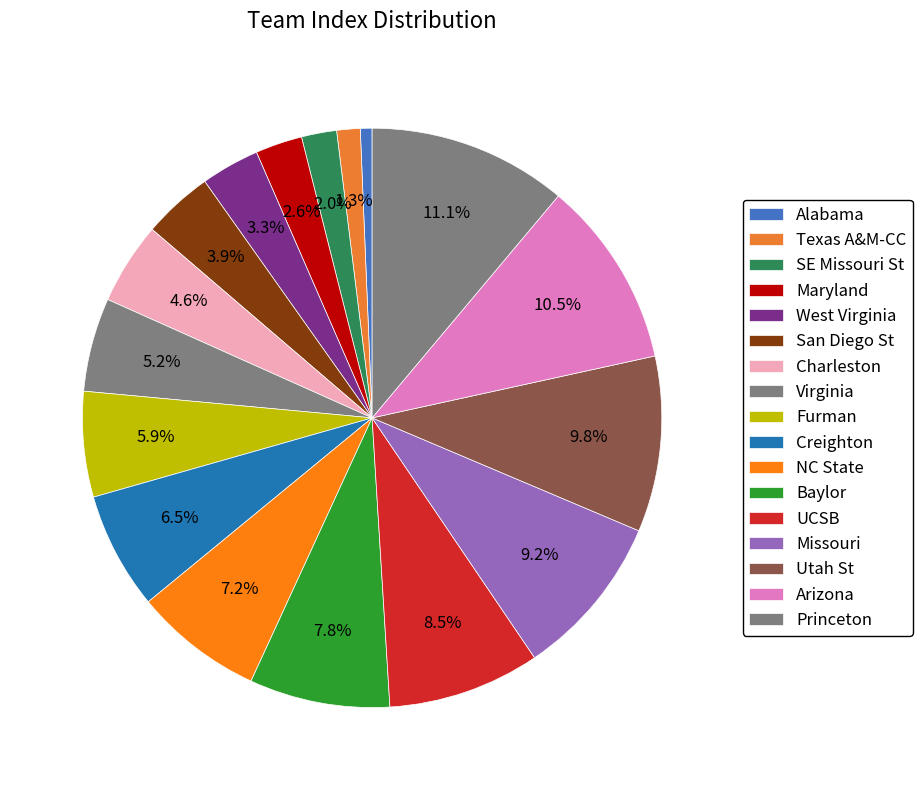

Rank the categories by value from highest to lowest.

Princeton, Arizona, Utah St, Missouri, UCSB, Baylor, NC State, Creighton, Furman, Virginia, Charleston, San Diego St, West Virginia, Maryland, SE Missouri St, Texas A&M-CC, Alabama